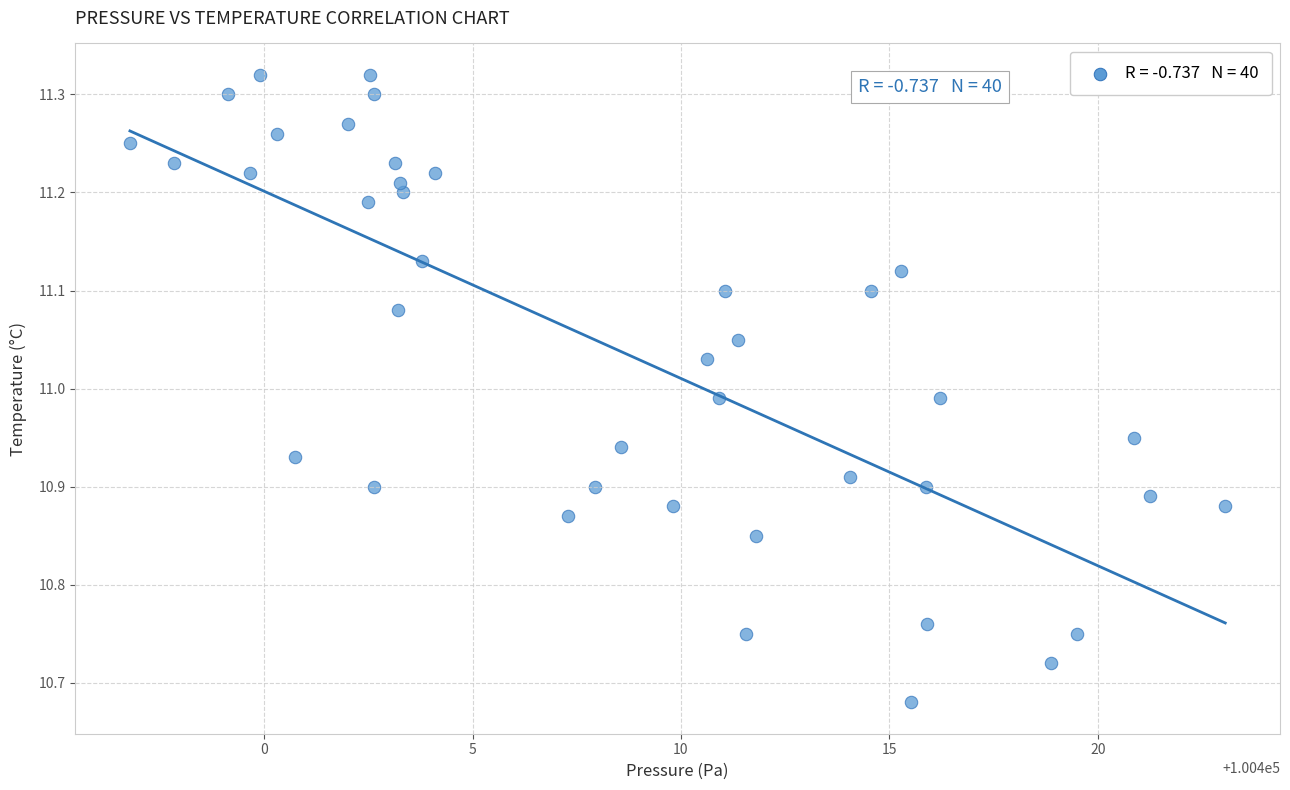

What is the range of Y values (max minus min)?

0.6